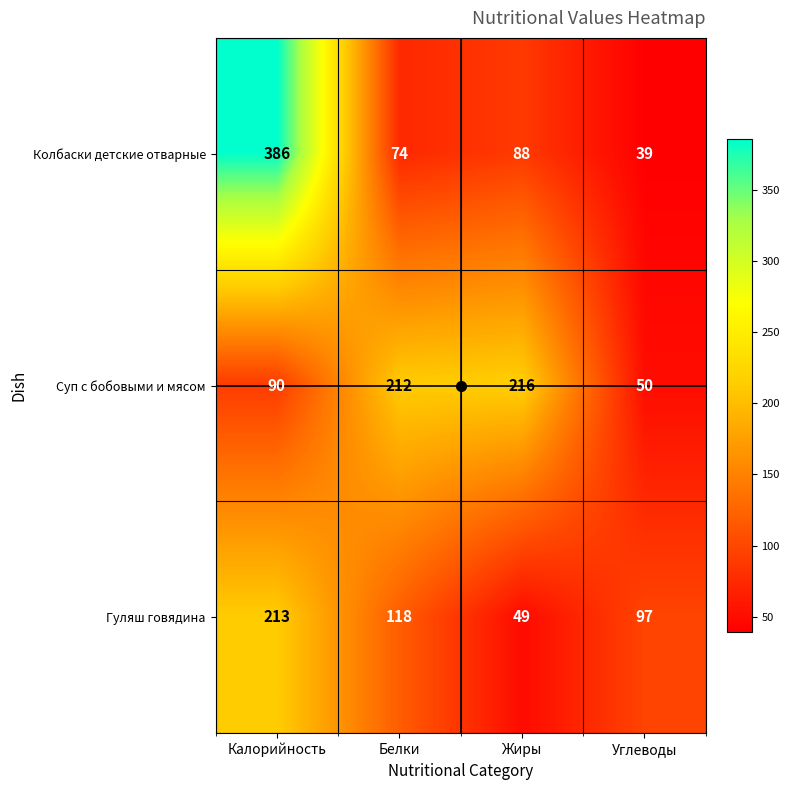

Is it true that Гуляш говядина equals 195 at Белки?

False